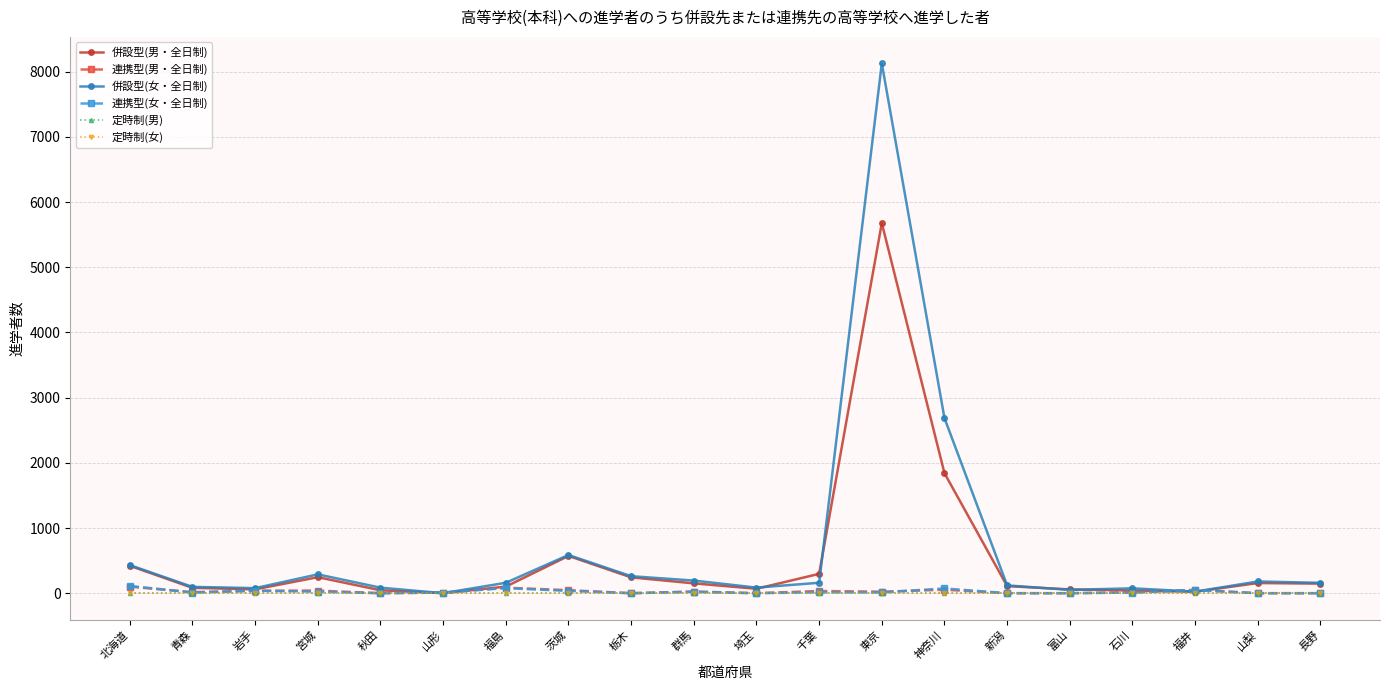

What is the difference between the highest and lowest values at 長野?

159